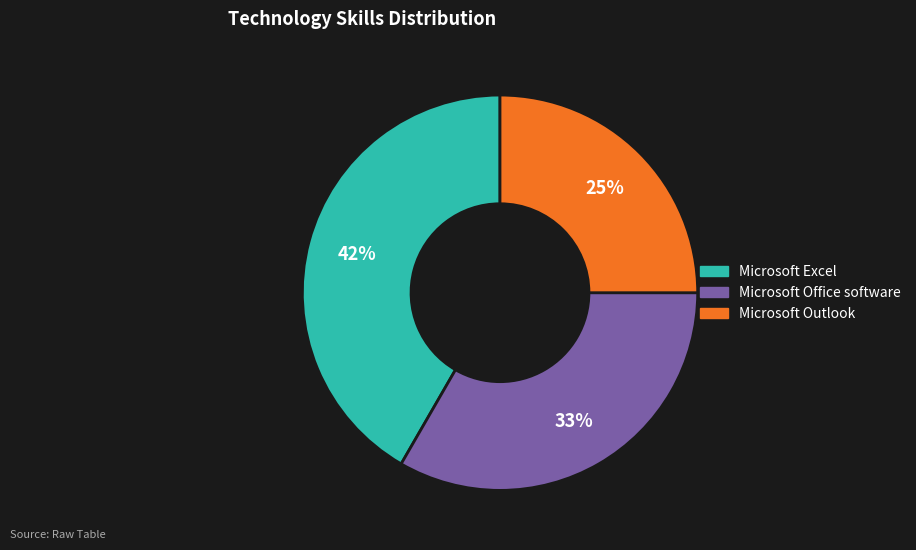

What percentage is the Microsoft Office software slice, to the nearest percent?

33%